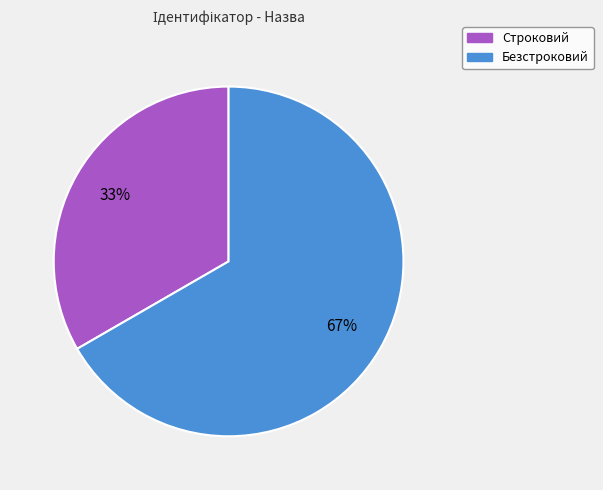

How many slices are in this pie chart?

2